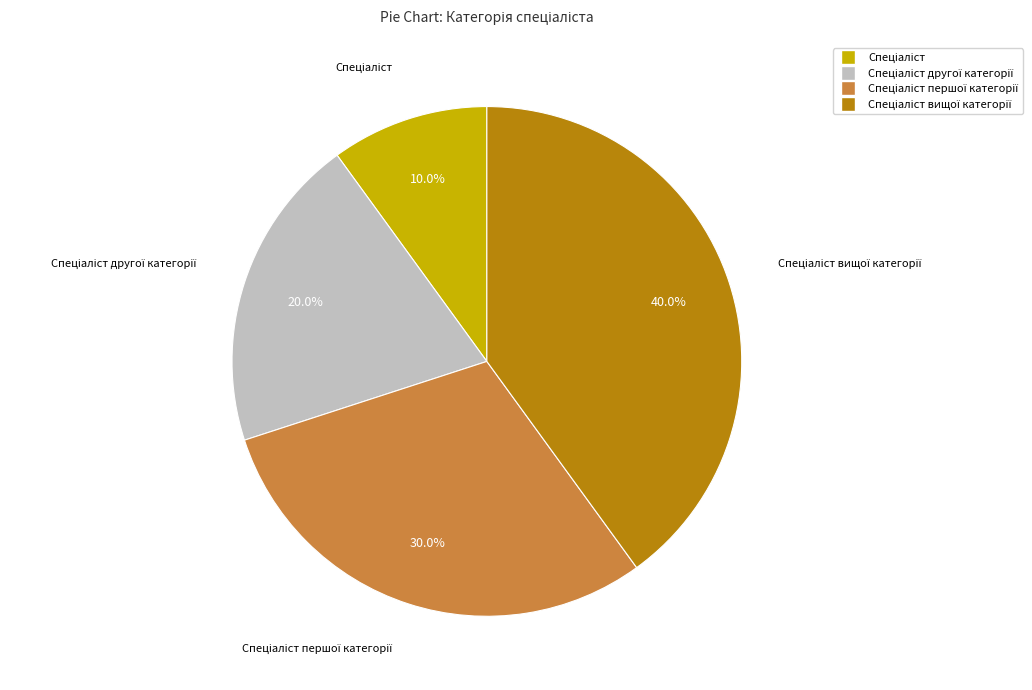

Does any single category account for the majority?

No